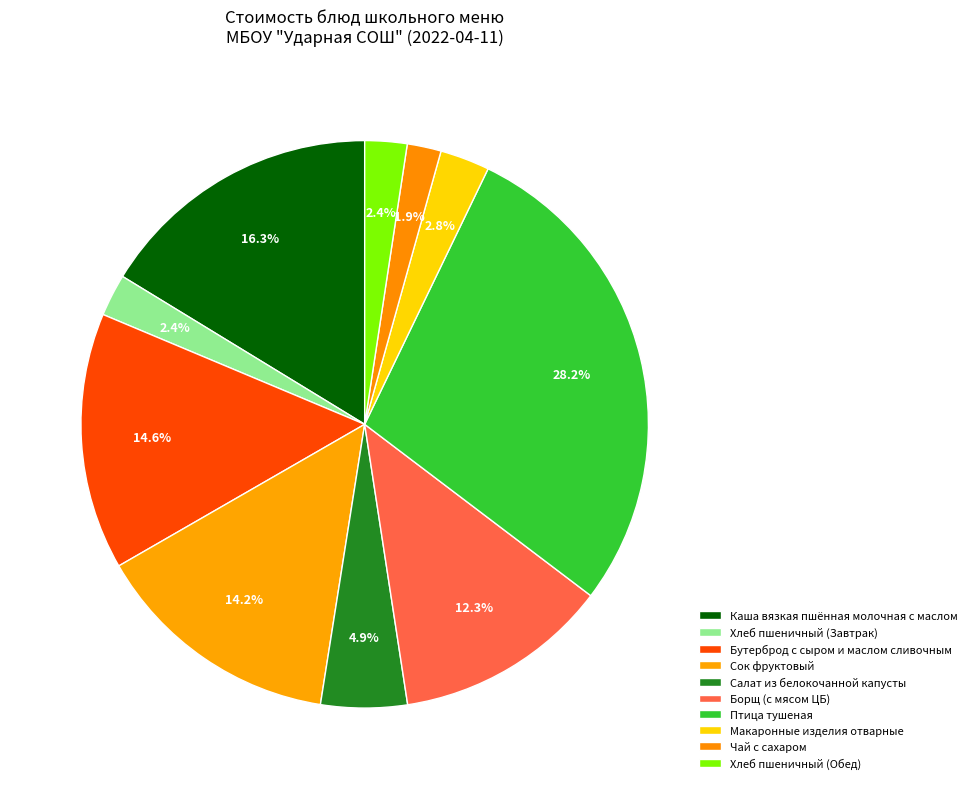

Count the number of slices in the pie.

10